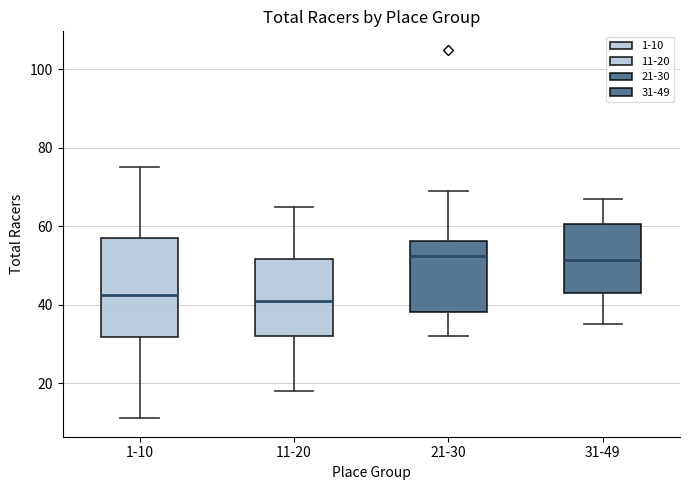

Reading left to right, read every box against the y-axis: the position of its median line, the range the box covers, and the ends of its whiskers. The values are not printed on the chart, so give them approximately, as read against the axis.

1-10: median 42, box 32 to 58, whiskers 12 to 76
11-20: median 42, box 32 to 52, whiskers 18 to 66
21-30: median 52, box 38 to 56, whiskers 32 to 70
31-49: median 52, box 44 to 60, whiskers 36 to 68